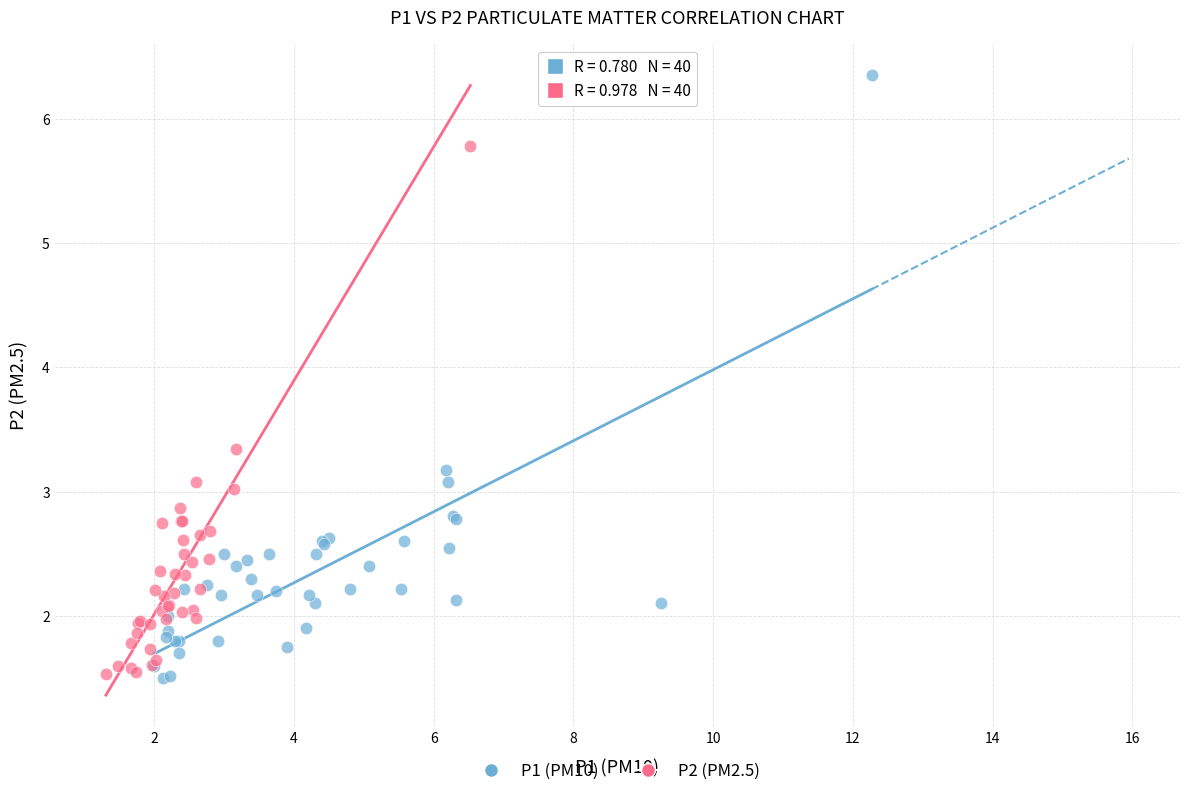

Which series has the widest spread of Y values?

P1 (PM10)